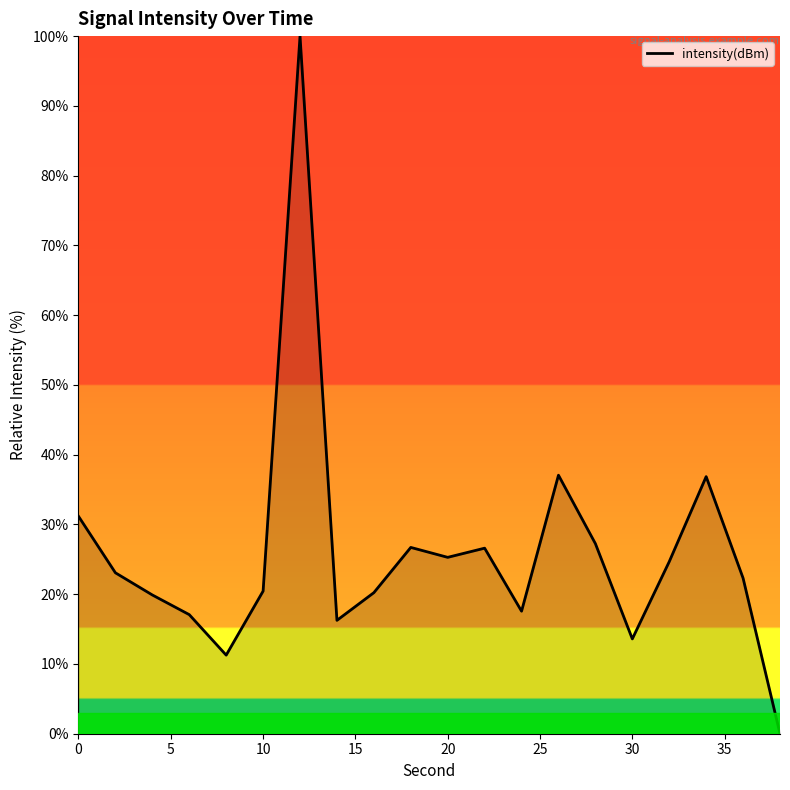

True or false: the data has more than 0 interior local peaks.

True